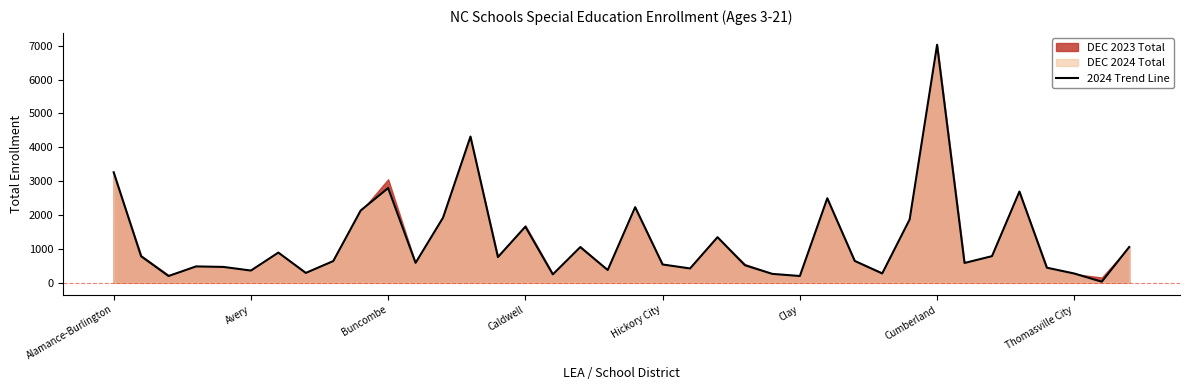

Does the chart have visible grid lines?

No